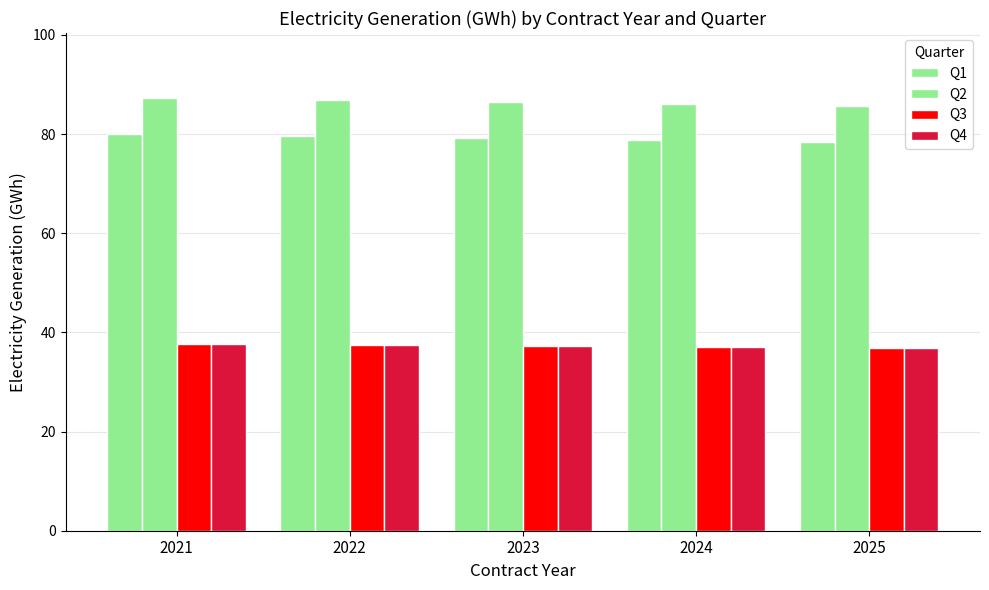

What is the difference between the maximum and second lowest values in the Q3 series?

0.6